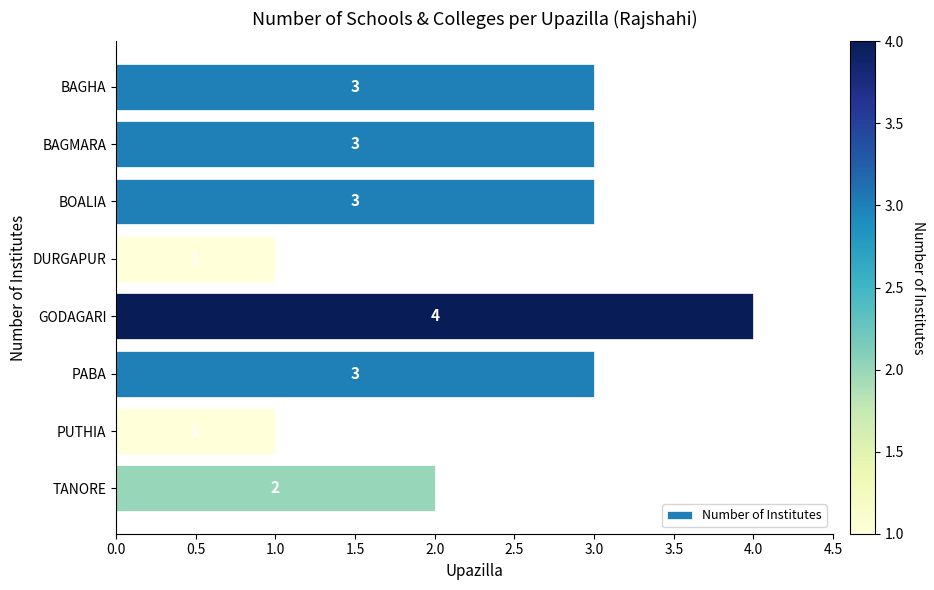

Count the values in the range 2 to 3.

5